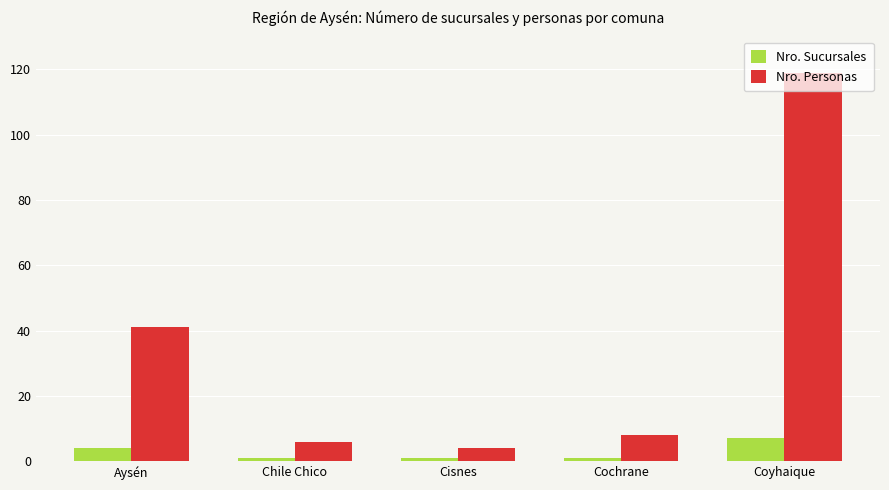

At which category is the sum across all series the highest?

Coyhaique